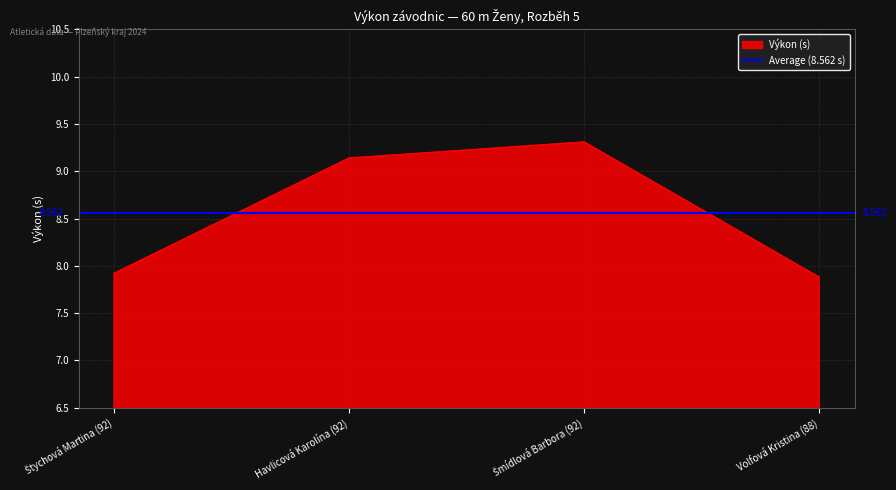

Is it true that the value at Volfová Kristina (88) is 7.9?

True